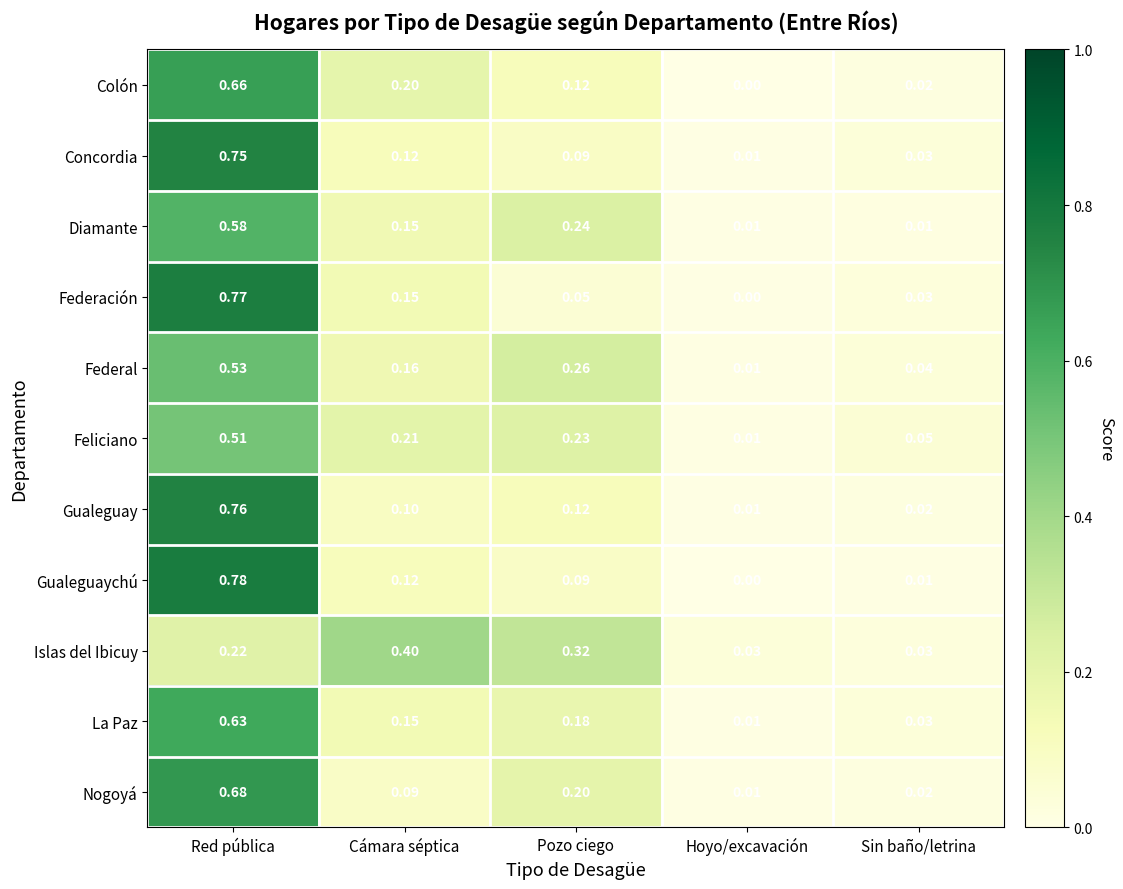

At which category is the sum across all series the highest?

Red pública